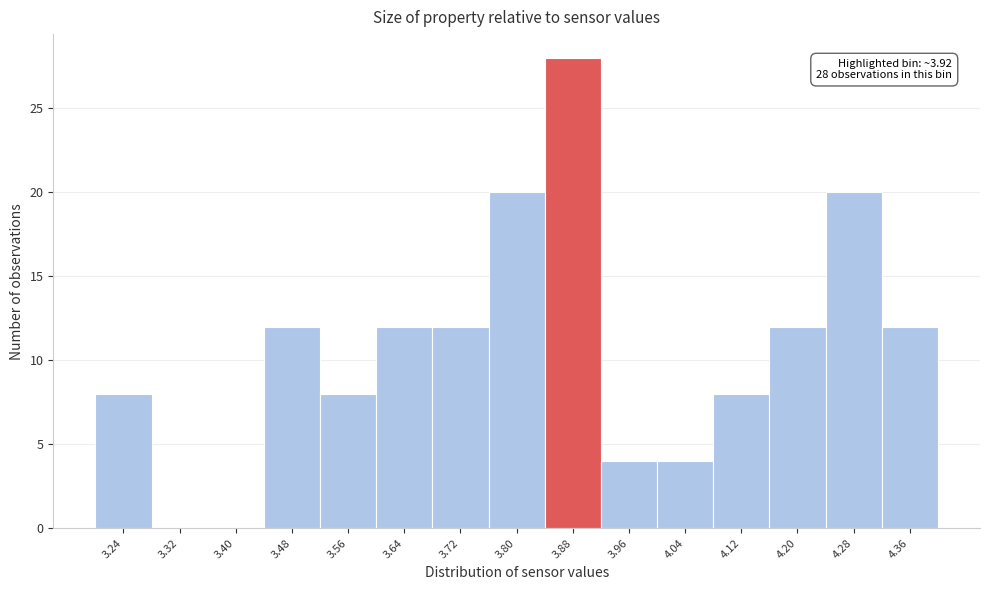

Over which range of the x-axis is the bar tallest?

3.84 to 3.92